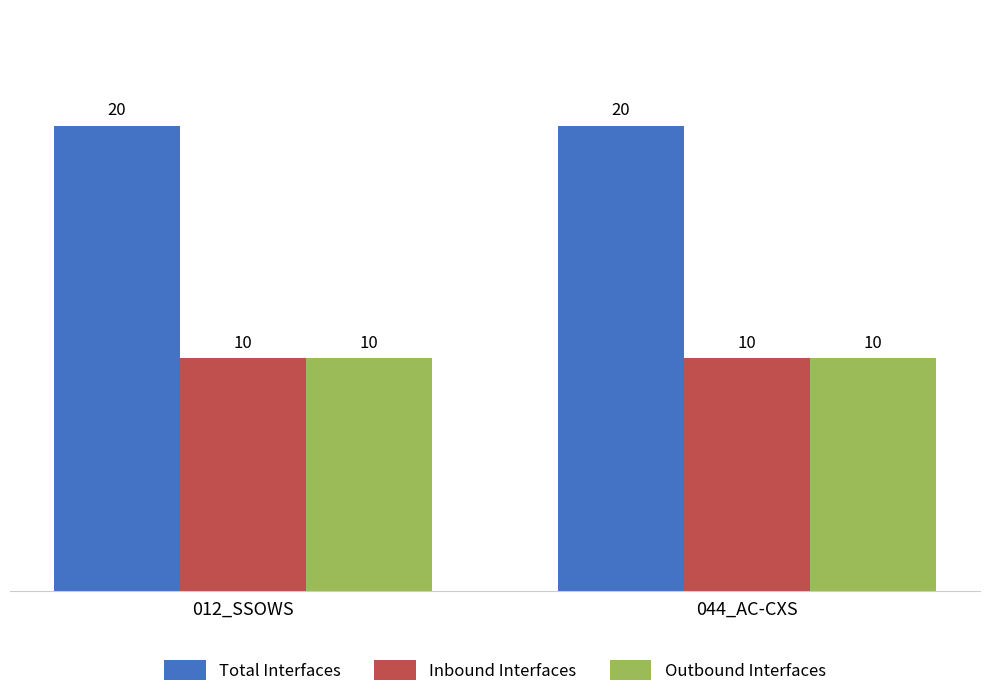

True or false: Outbound Interfaces has a value of 10 at 044_AC-CXS.

True